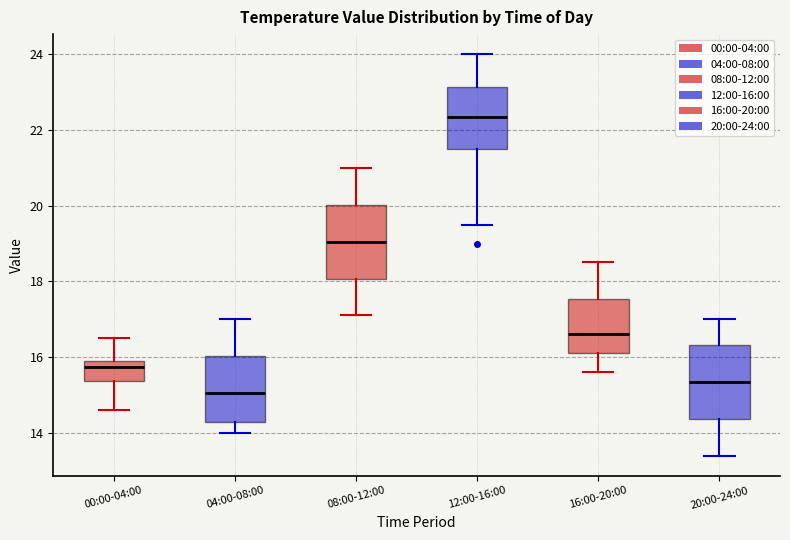

Which box has the highest median line?

12:00-16:00